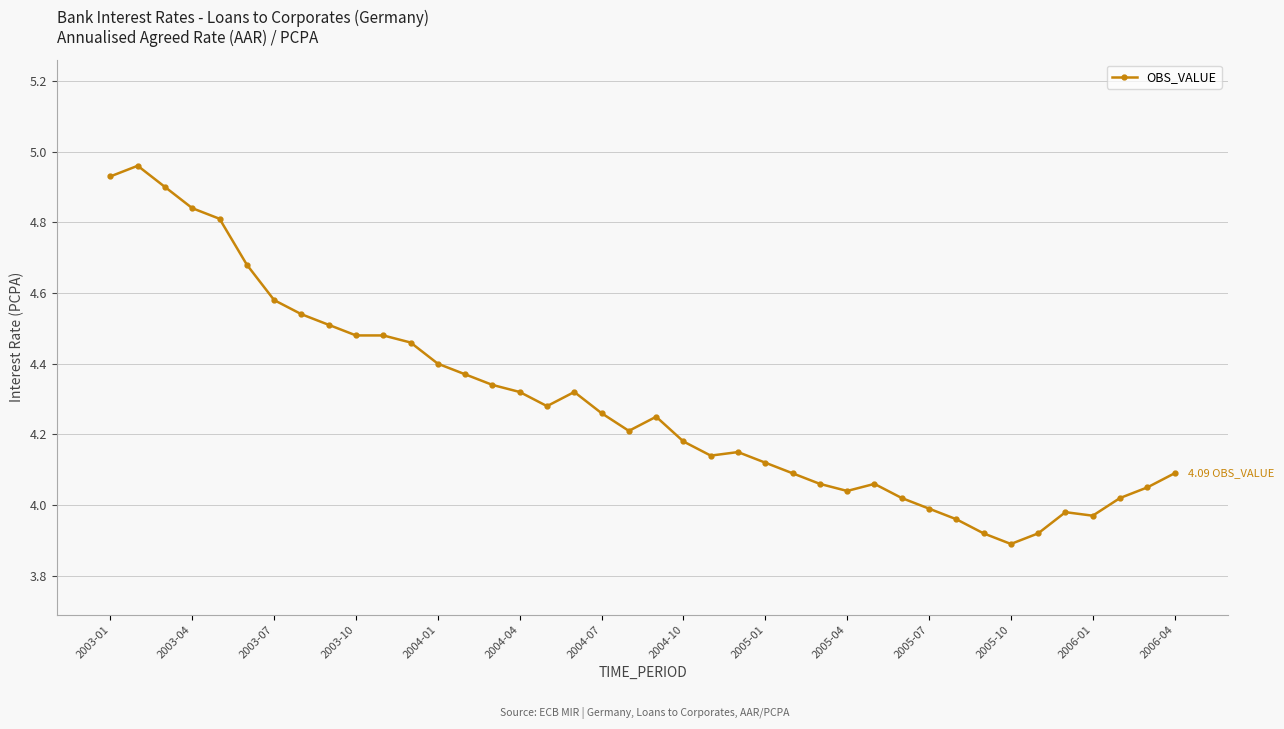

What is the sum of all values?

171.6